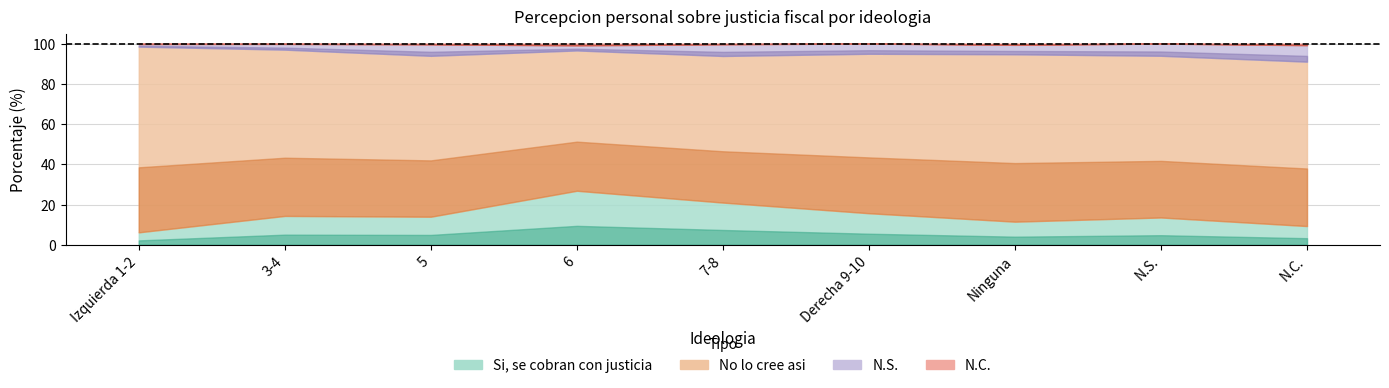

What is the total value across all series at N.S.?

100.0